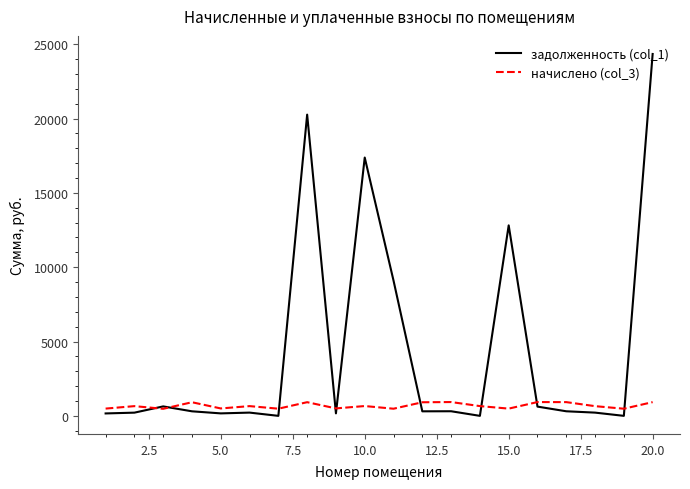

Which series has the widest spread of values?

задолженность (col_1)